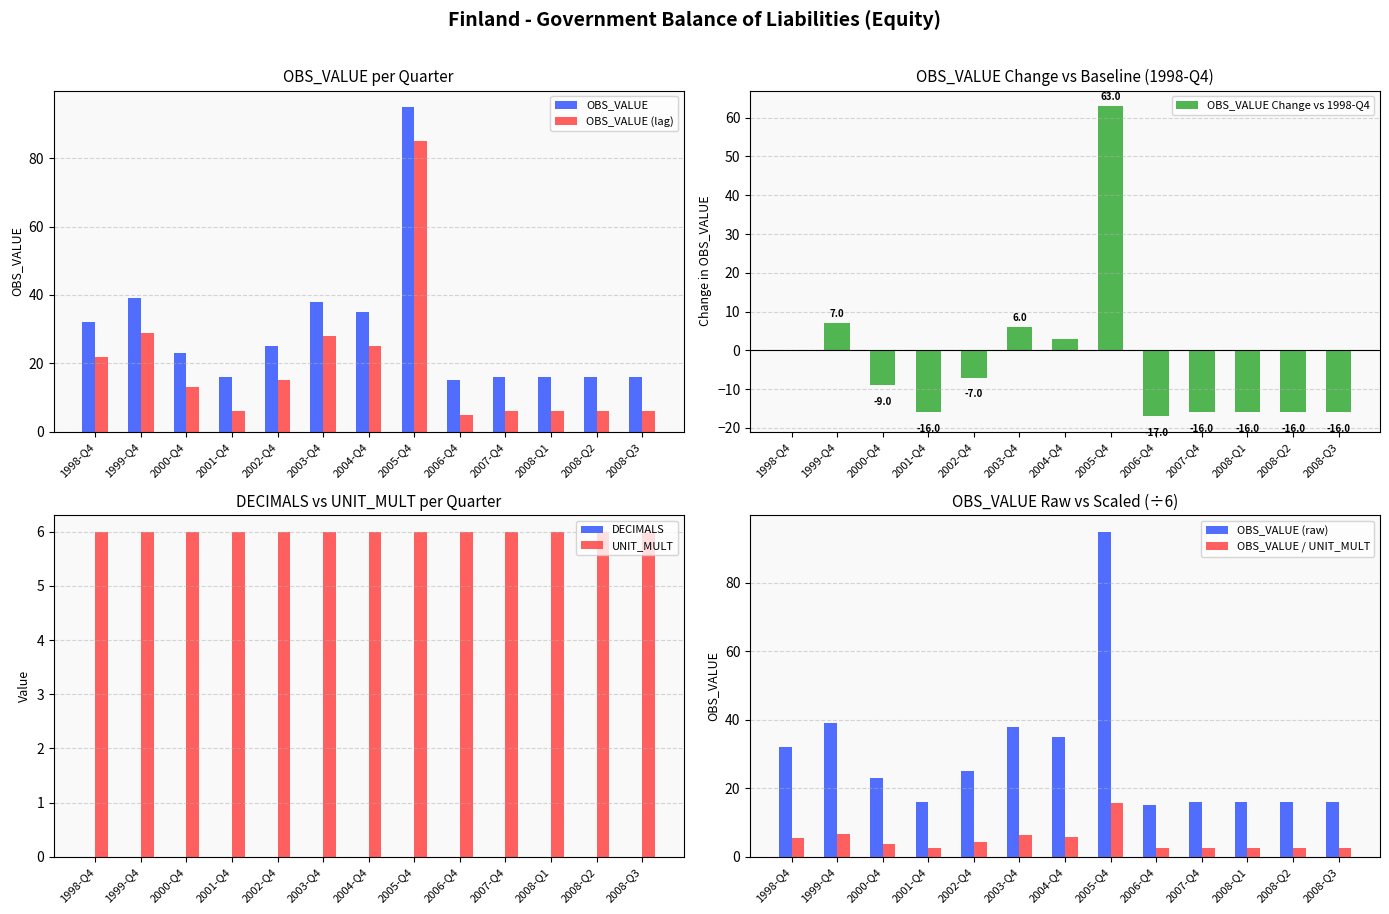

Rank the series by their maximum value, from highest to lowest.

OBS_VALUE, UNIT_MULT, DECIMALS